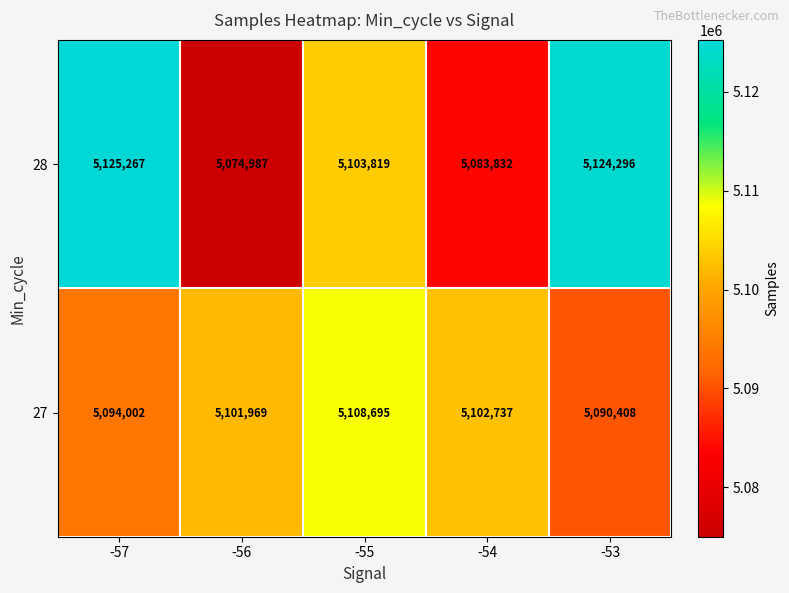

At which label is 28 closest to 5100127?

-55